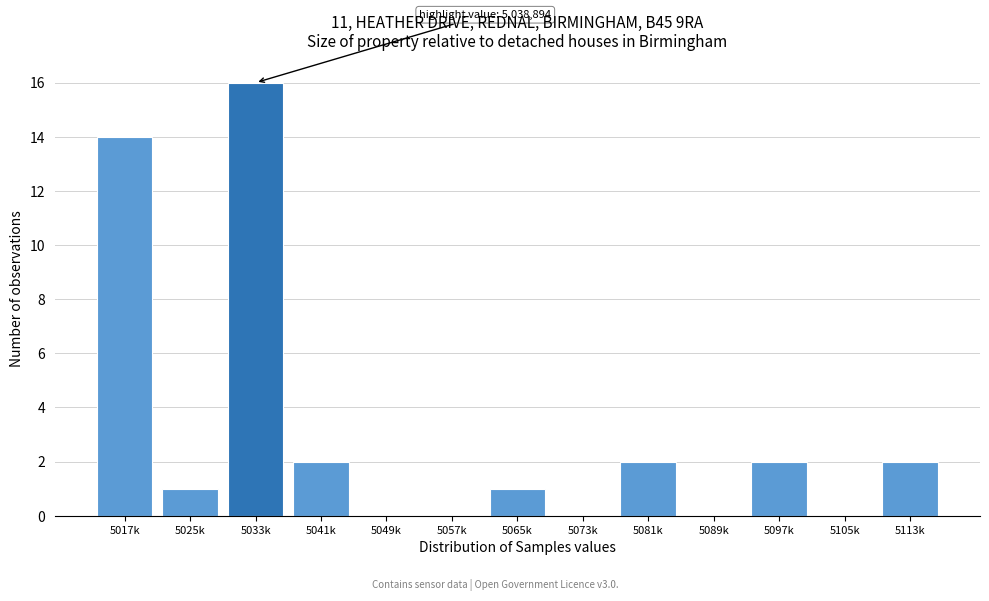

Reading left to right, extract all data points from this chart.

5017k=14	5025k=1	5033k=16	5041k=2	5049k=0	5057k=0	5065k=1	5073k=0	5081k=2	5089k=0	5097k=2	5105k=0	5113k=2